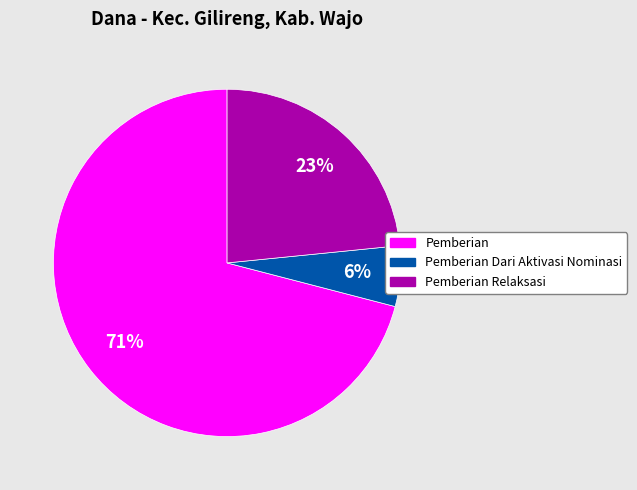

To the nearest percent, what is the average slice percentage?

33%